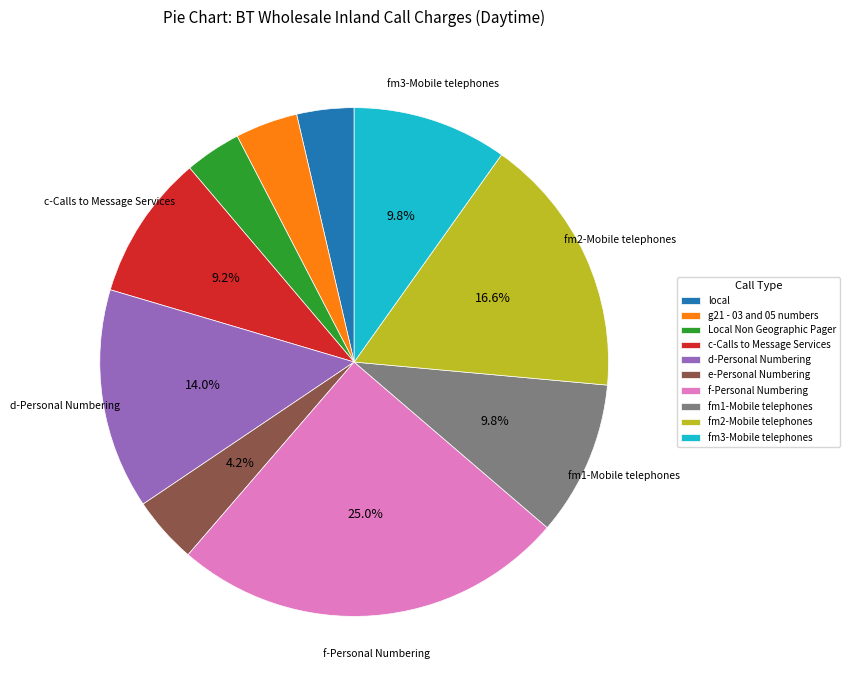

Which category has the biggest portion of the pie?

f-Personal Numbering